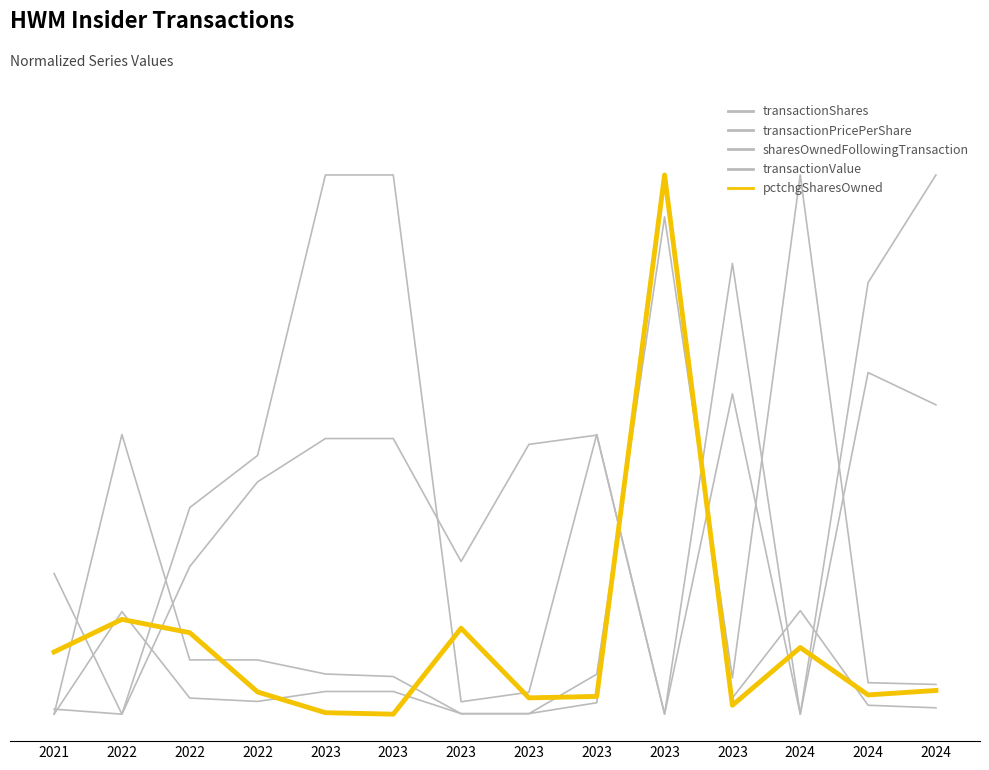

True or false: transactionShares has a value of 0.0 at 2022.

True